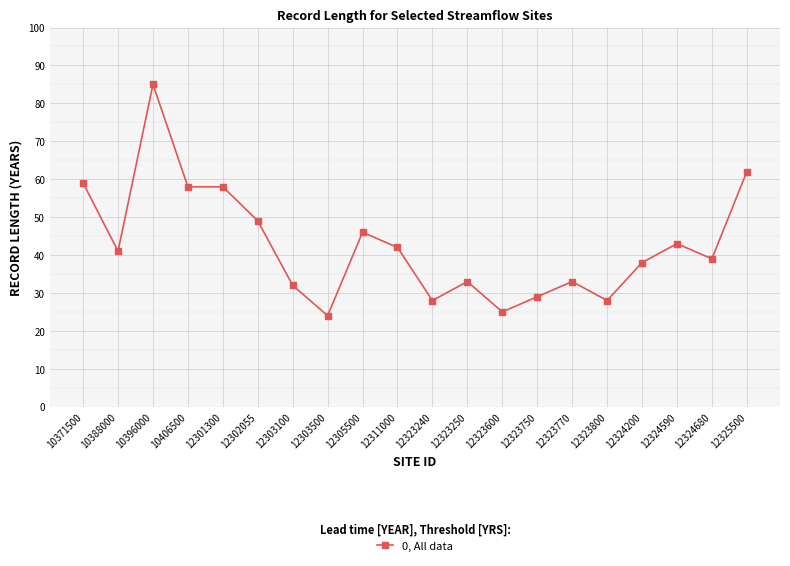

What is the approximate value at 12303500, to the nearest 10?

20